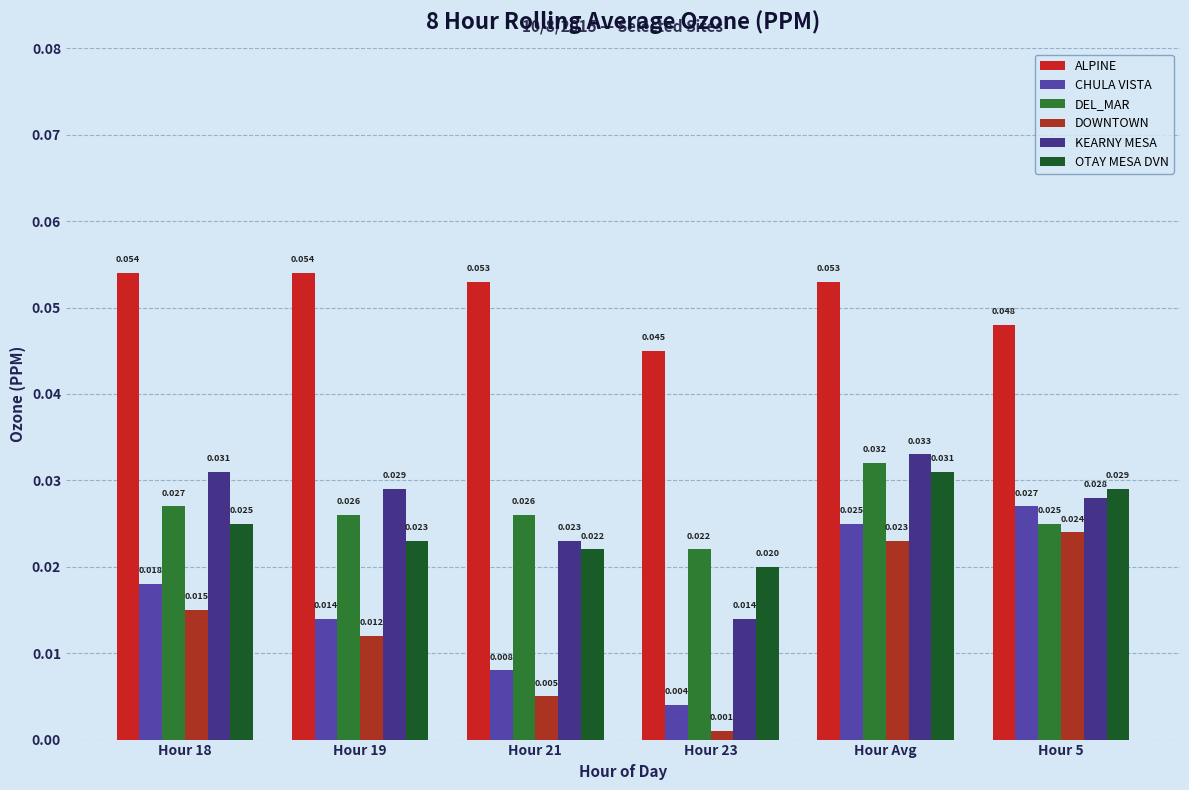

What are all the series names shown in the legend?

ALPINE, CHULA VISTA, DEL_MAR, DOWNTOWN, KEARNY MESA, OTAY MESA DVN